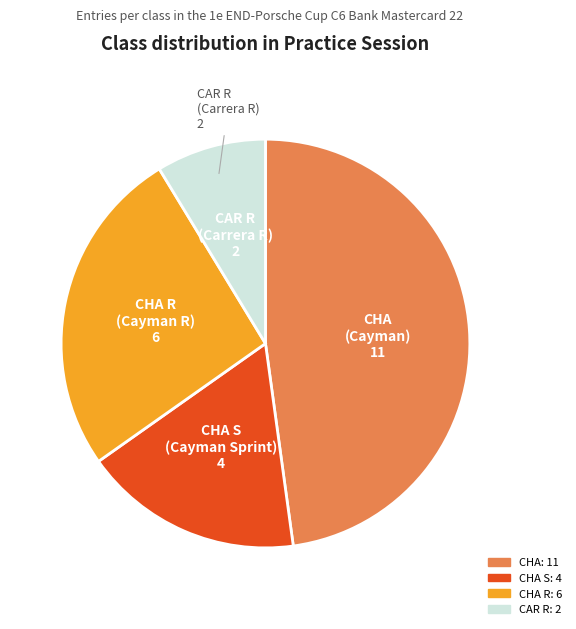

Do CAR R and CHA S together represent more than half of the pie?

No